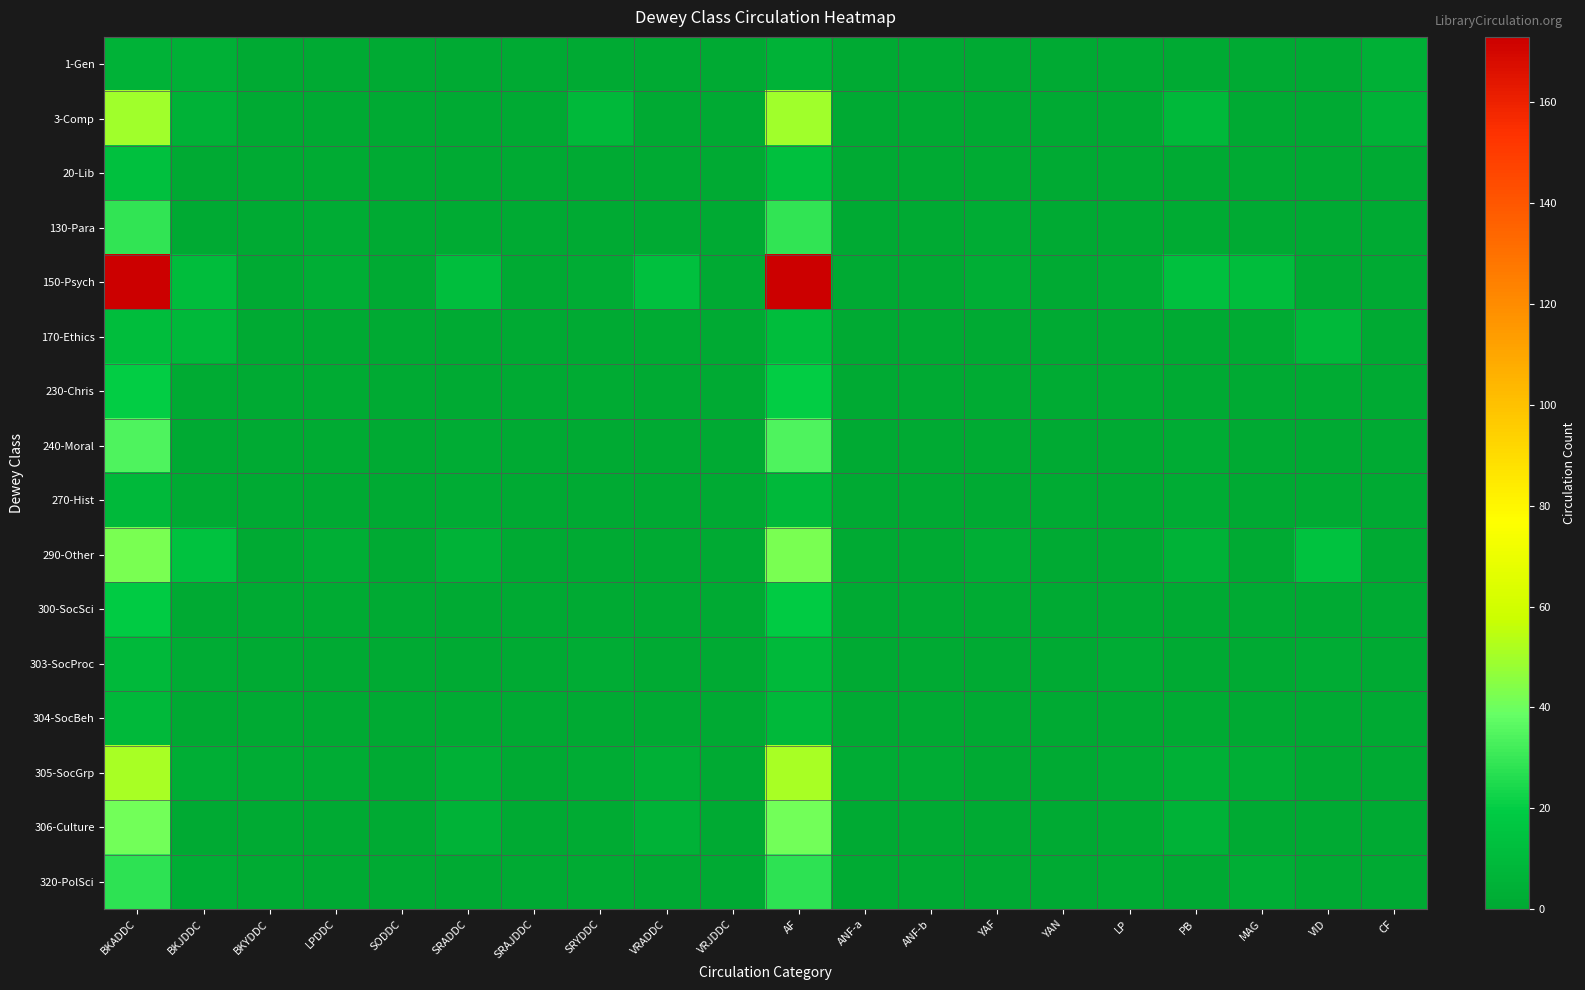

Which label corresponds to the smallest value in the chart?

BKYDDC